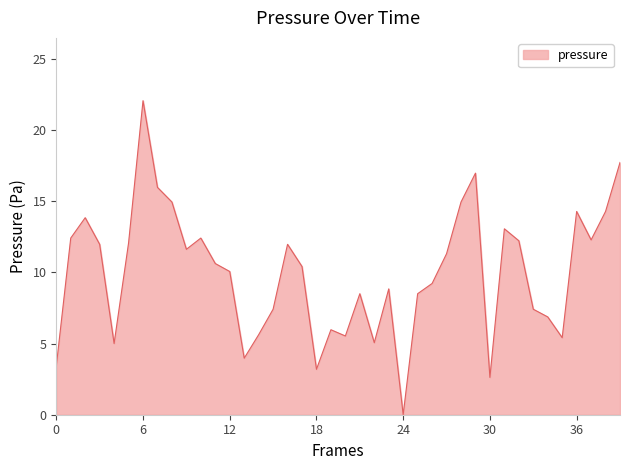

What is the difference between the maximum and minimum values?

22.1